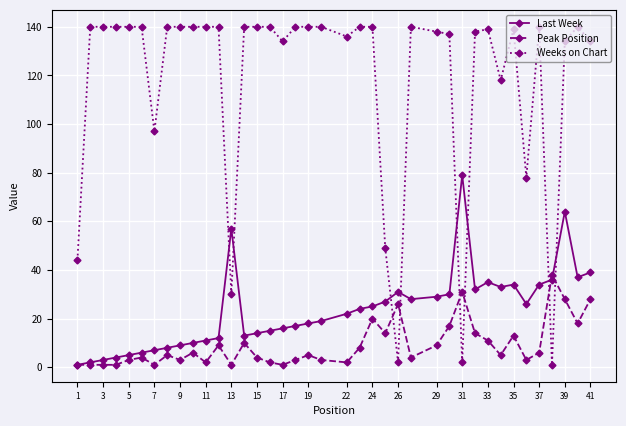

True or false: Last Week has more than 2 interior local peaks.

True